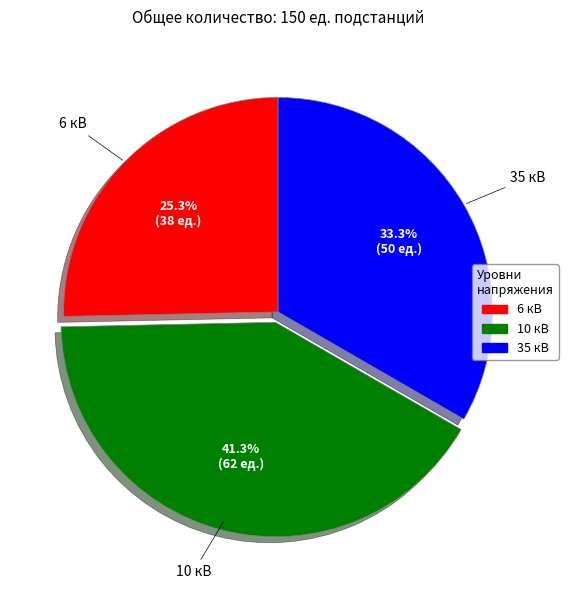

Does any single category account for the majority?

No